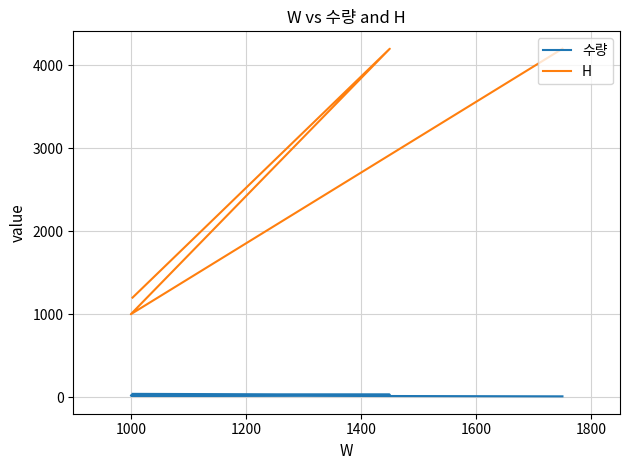

Is this an area chart (filled region under the line)?

No